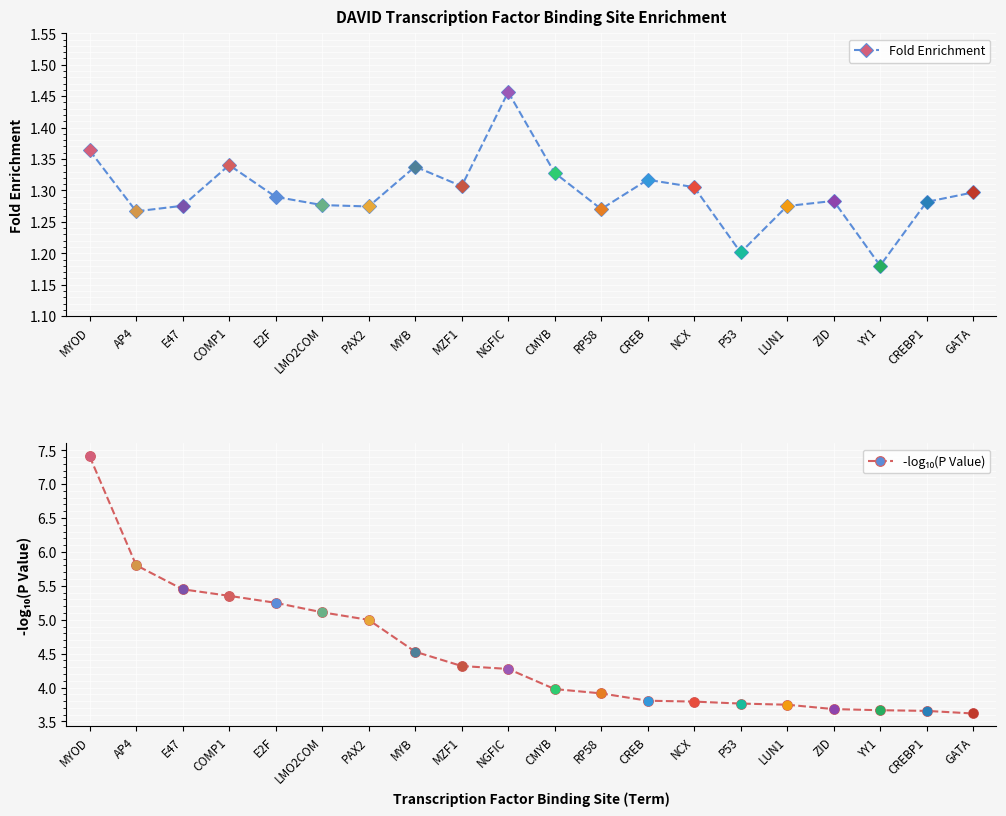

What is the spread (max minus min) of values at PAX2?

3.7